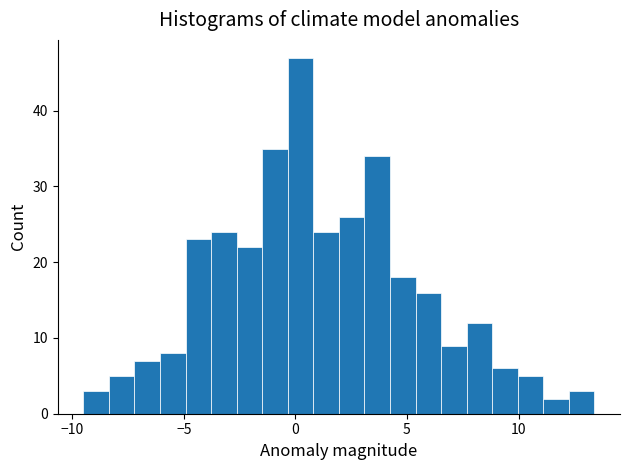

Read against the x-axis, roughly where is the centre of the tallest bar?

0.0